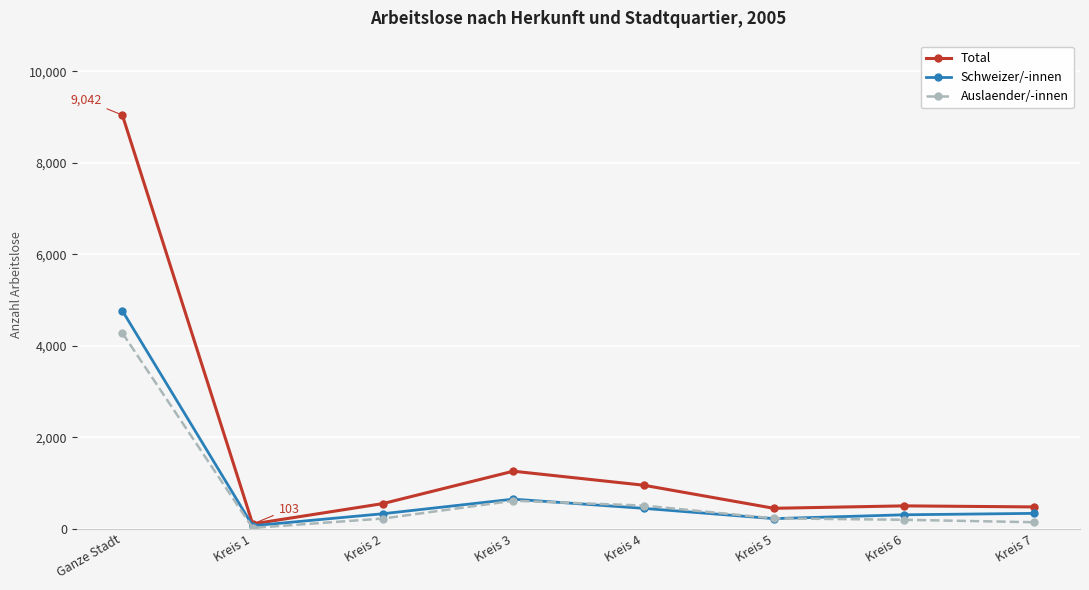

What is the label of the 3rd point from the left?

Kreis 2